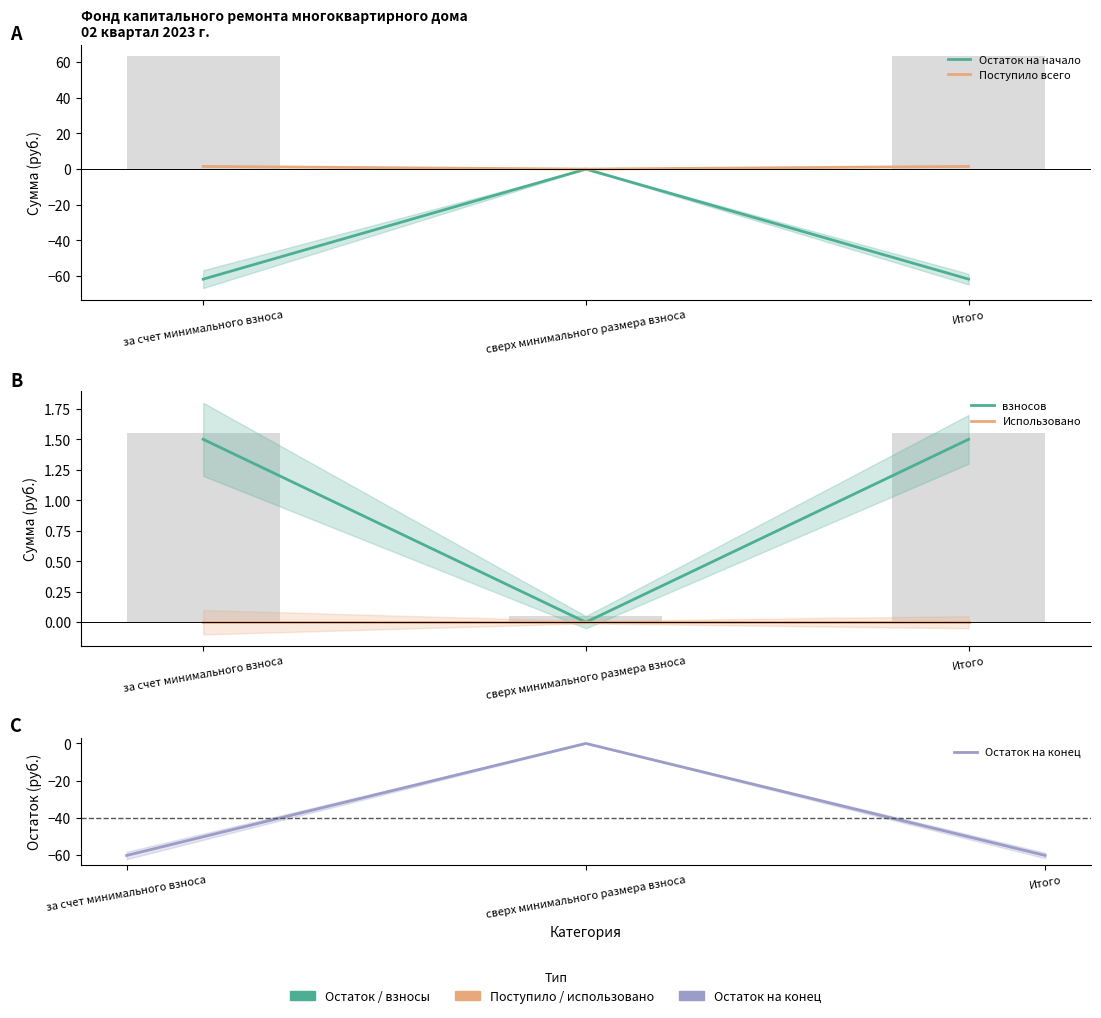

Rank the series by their maximum value, from lowest to highest.

Остаток на начало, Использовано, Остаток на конец, Поступило всего, взносов